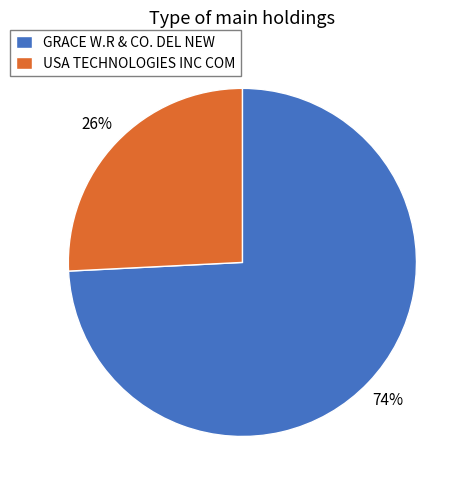

What is the majority slice?

GRACE W.R & CO. DEL NEW